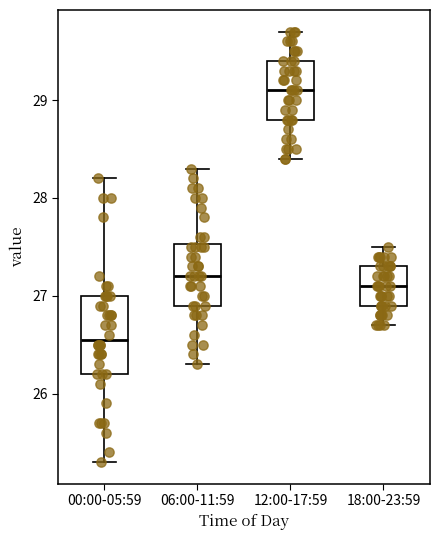

Where is the upper edge of the box for 18:00-23:59 on the y-axis? The values are not printed on the chart, so give them approximately, as read against the axis.

27.3